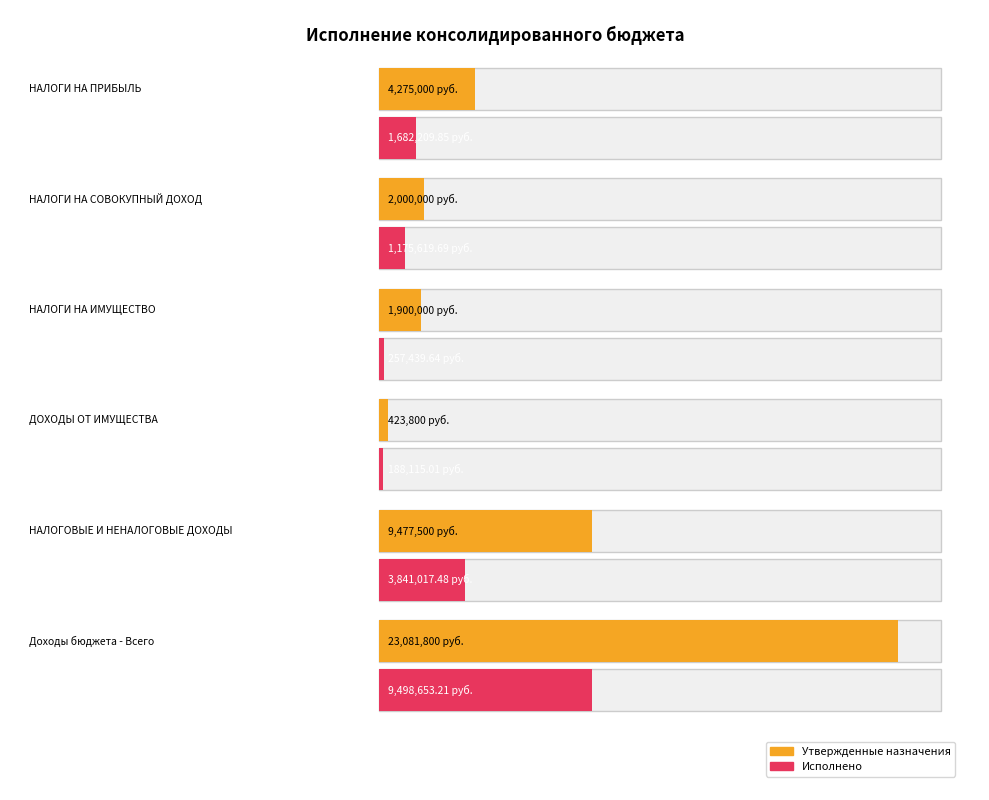

At which label does Утвержденные назначения first exceed 4275000?

НАЛОГОВЫЕ И НЕНАЛОГОВЫЕ ДОХОДЫ